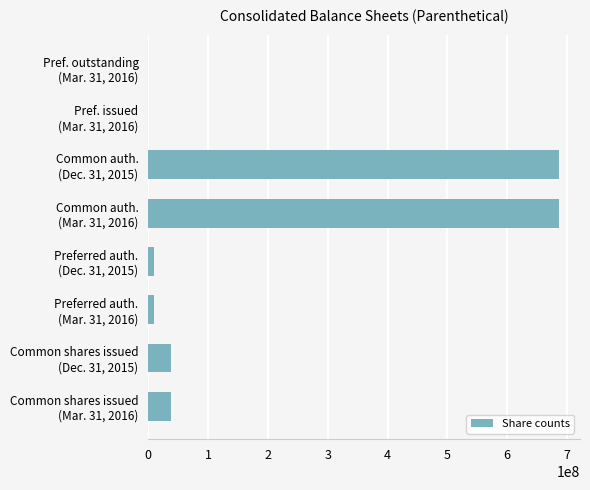

What is the sum of all values?

1471803383